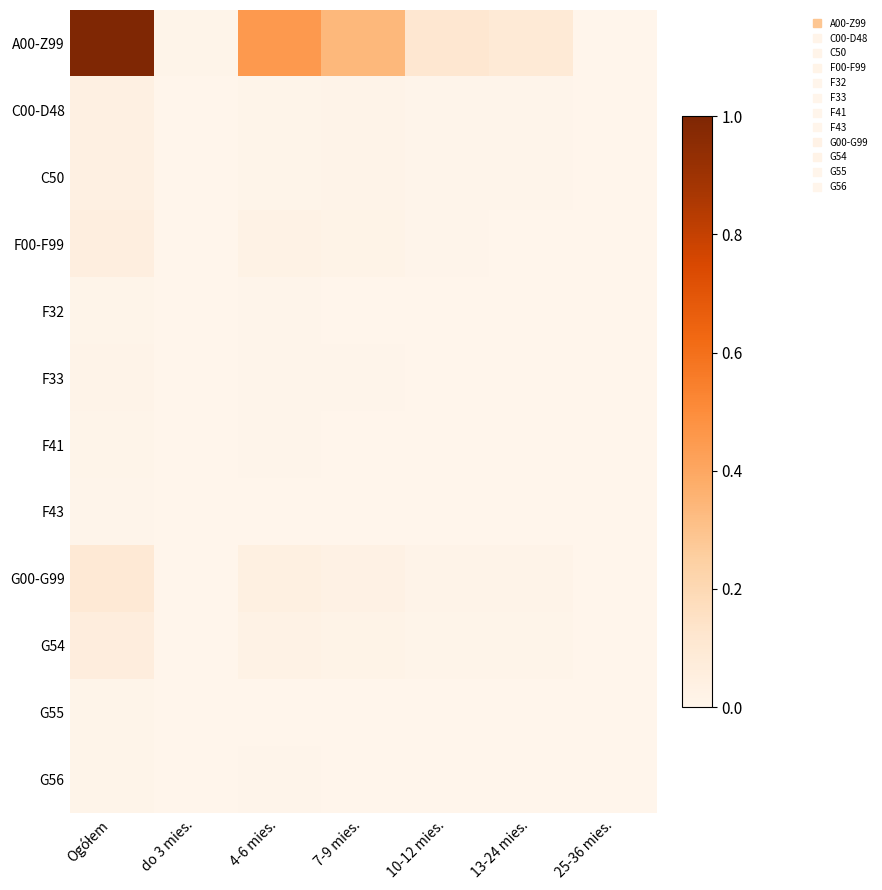

Rank the series at do 3 mies. from highest to lowest value.

A00-Z99, G00-G99, G54, C00-D48, C50, F00-F99, F32, F33, F41, F43, G55, G56